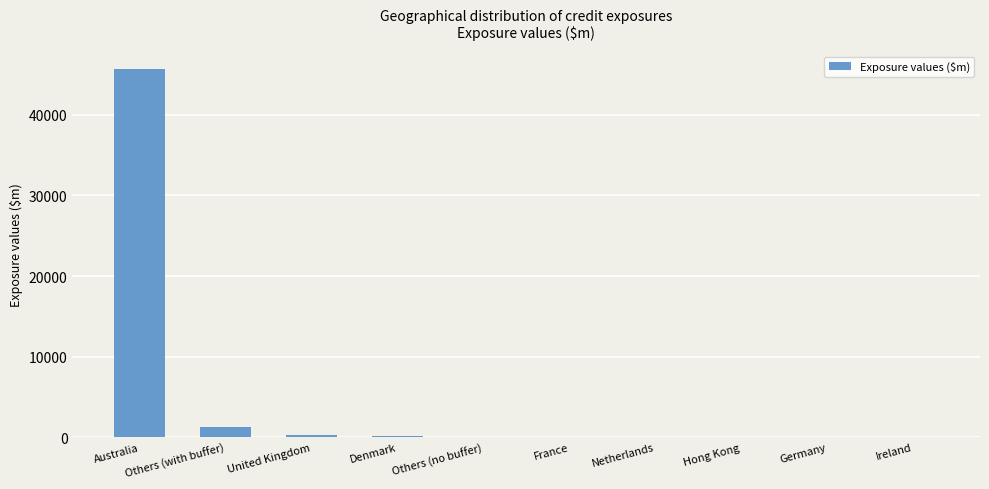

What is the greatest value displayed?

45644.6